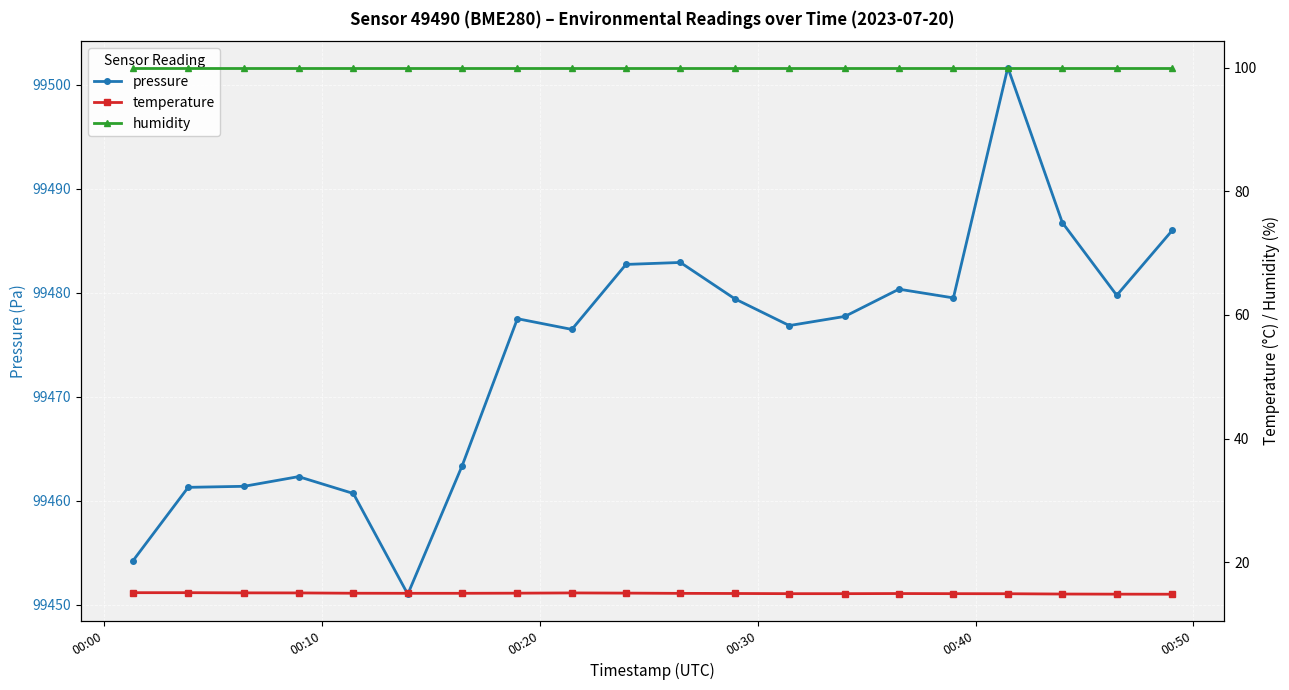

What is the highest value of the pressure series?

99501.7